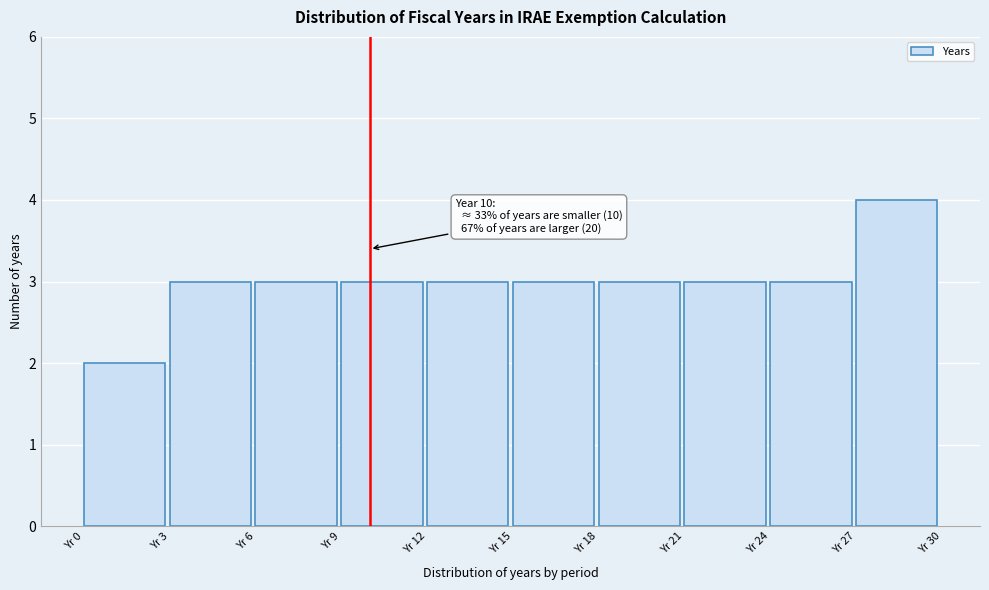

Over which range of the x-axis is the bar tallest?

27 to 30